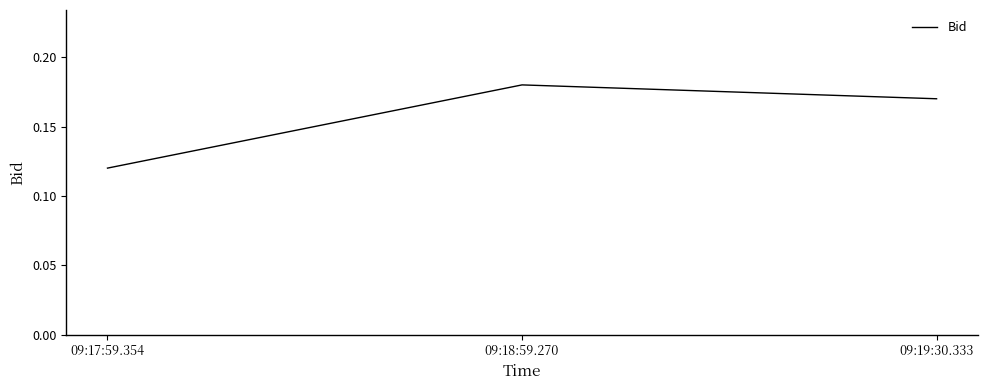

At which category does the chart reach its minimum across all series?

09:17:59.354